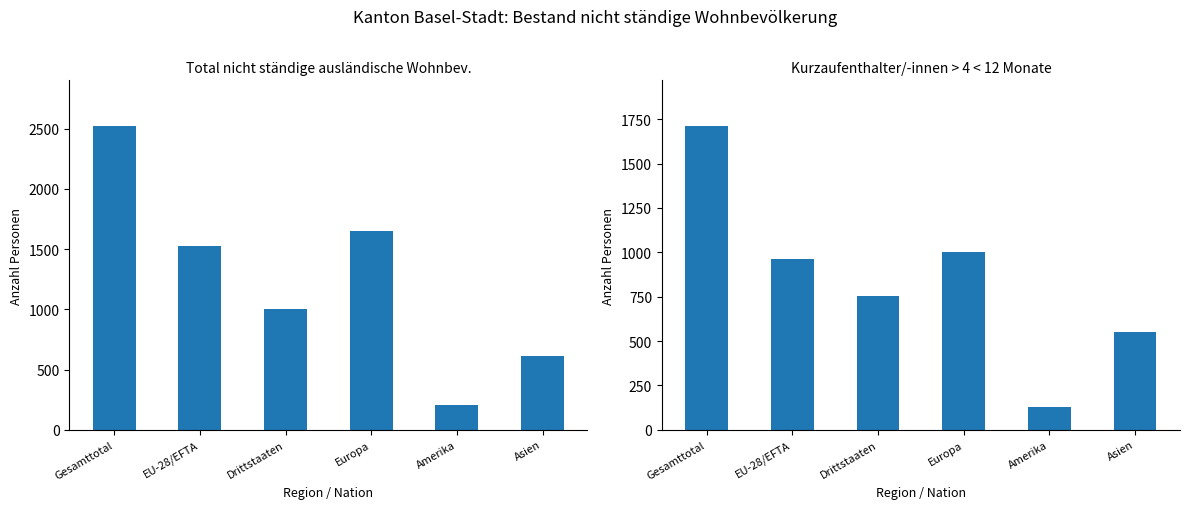

Read the Total value at Gesamttotal, to the nearest 50.

2500